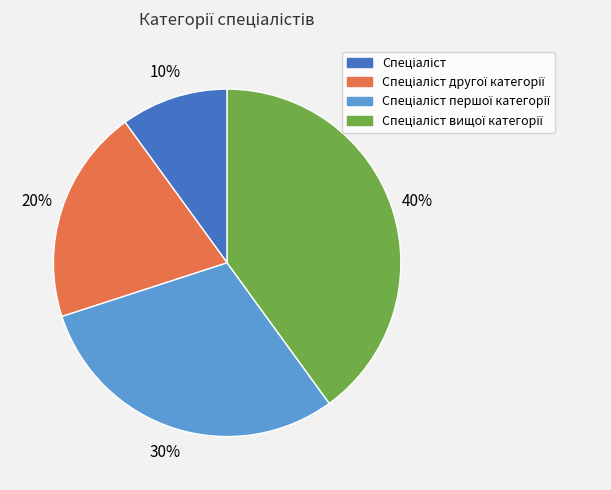

To the nearest percent, what is the difference between the largest and smallest slice percentages?

30%